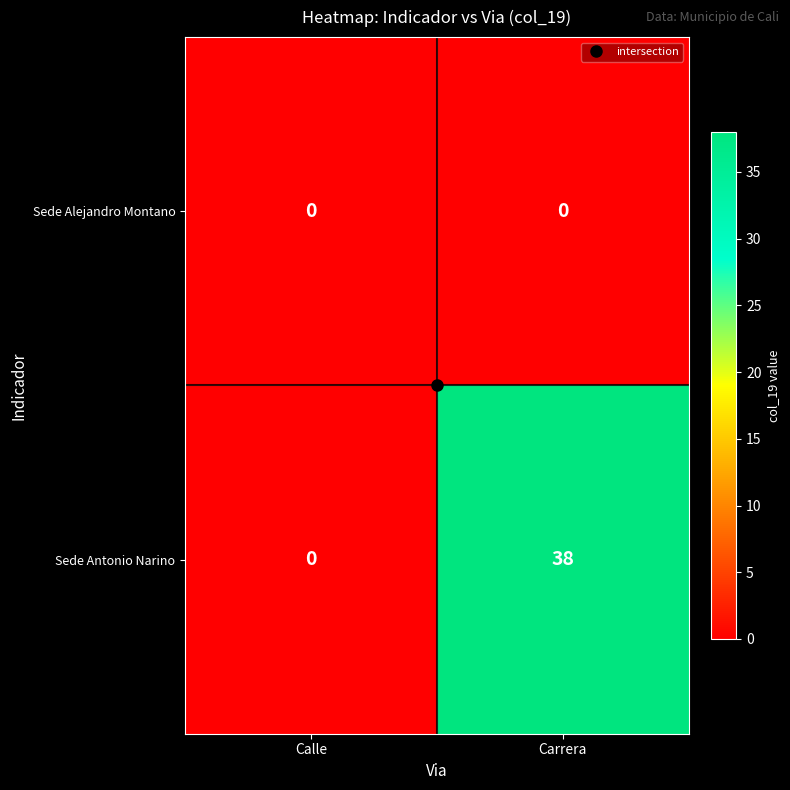

What is the sum of the Sede Antonio Narino values at Carrera and Calle?

38